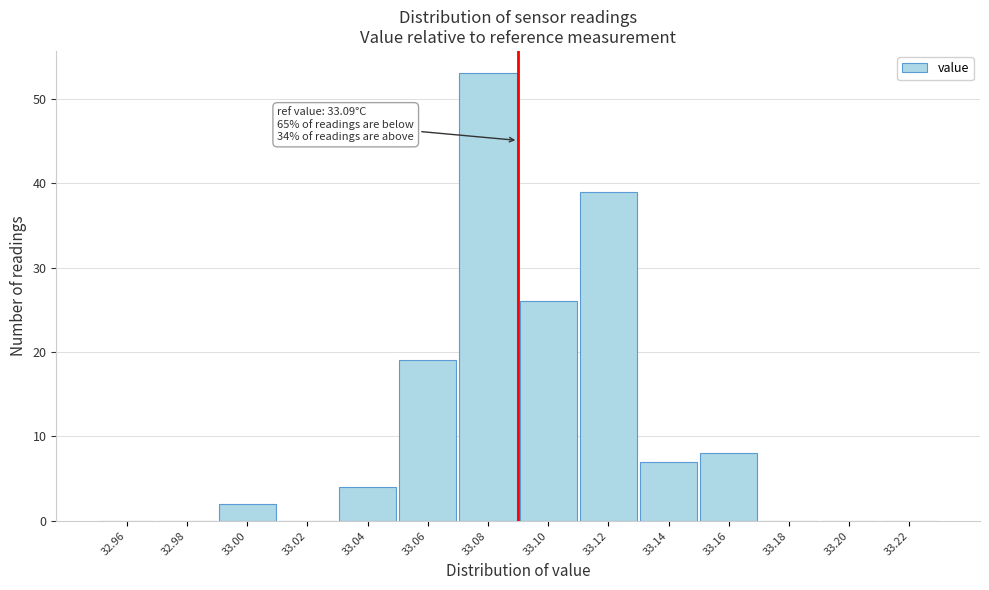

Which range on the x-axis has the tallest bar?

33.07 to 33.09